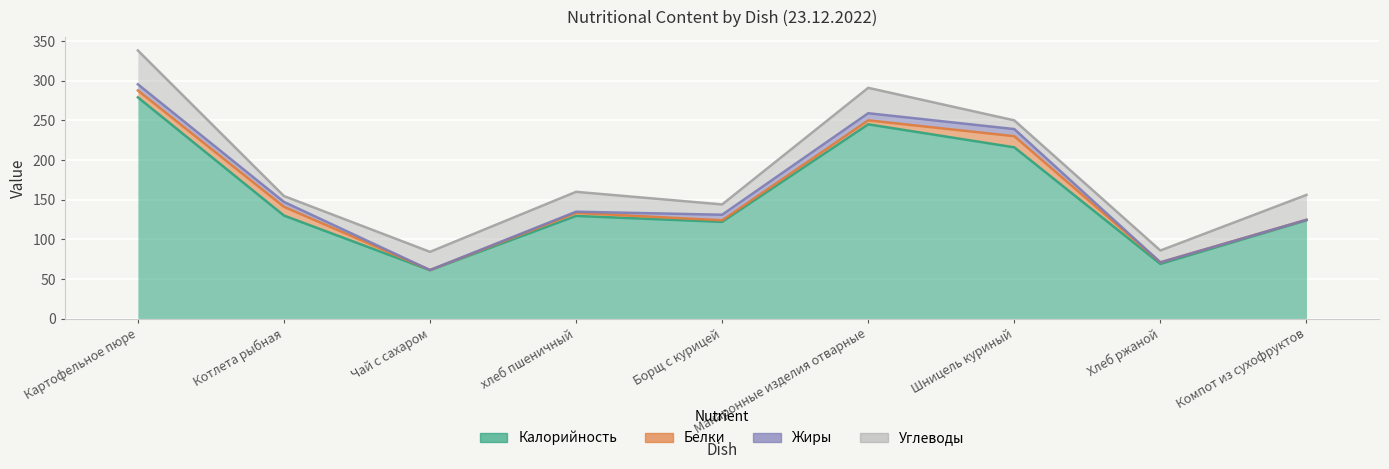

At which label does Углеводы first exceed 22?

Картофельное пюре